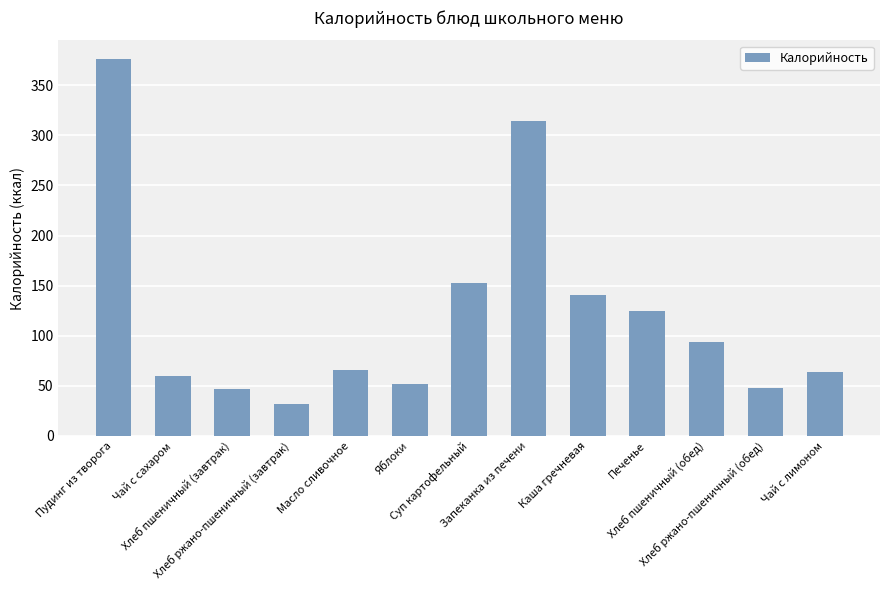

What is the minimum value shown in the chart?

32